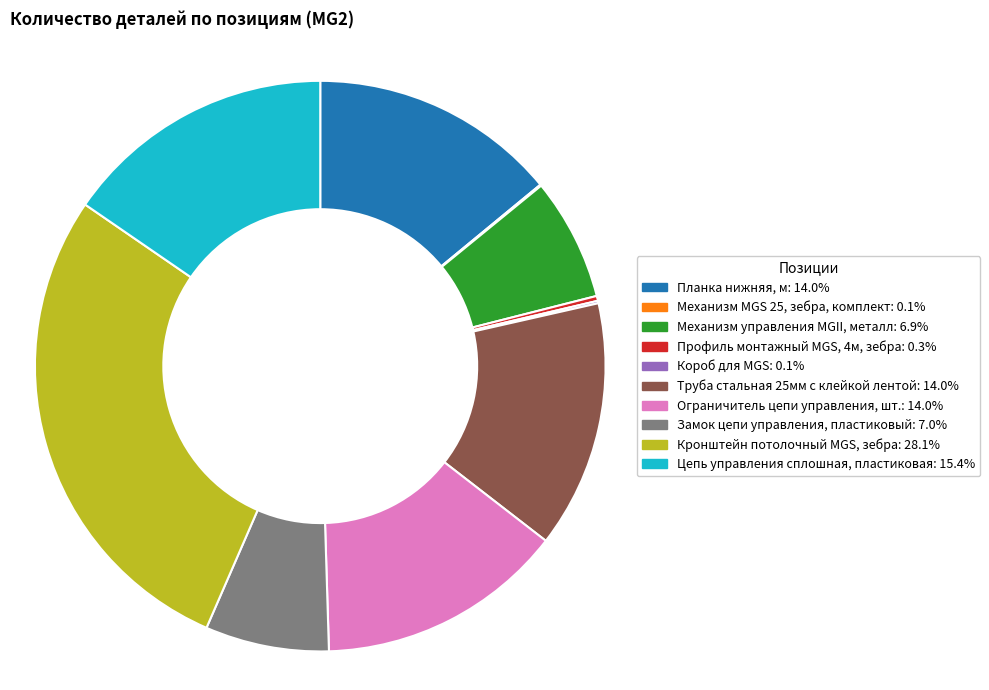

Combined, do Цепь управления сплошная, пластиковая: 15.4% and Планка нижняя, м: 14.0% account for over 50%?

No